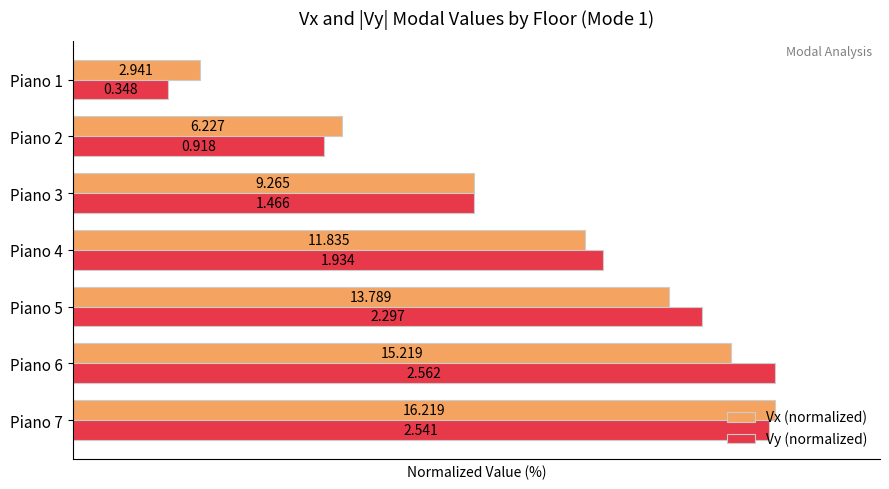

What are all the series names shown in the legend?

Vx (normalized), Vy (normalized)